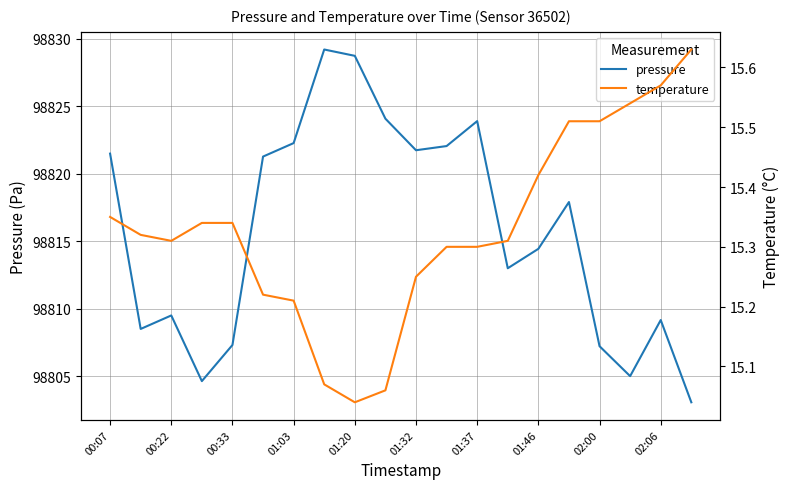

Is the value of temperature at 11 greater than the value of pressure at 15?

No